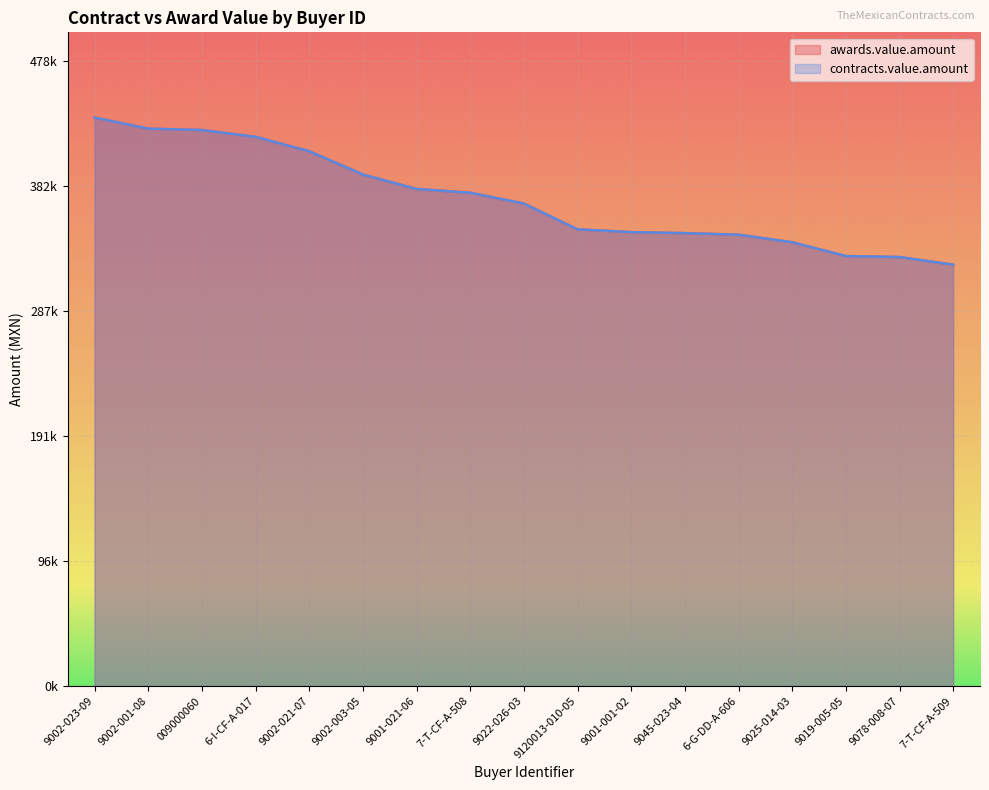

True or false: contracts.value.amount has more than 0 points higher than both neighbors.

False